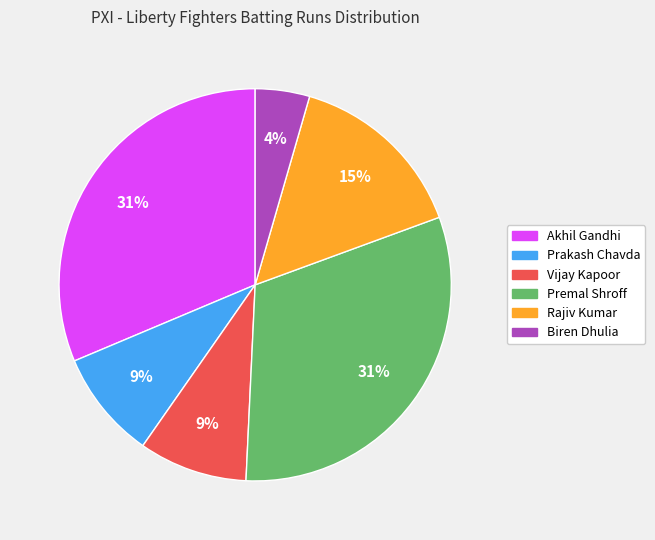

The Akhil Gandhi slice represents 19% of the pie. True or false?

False